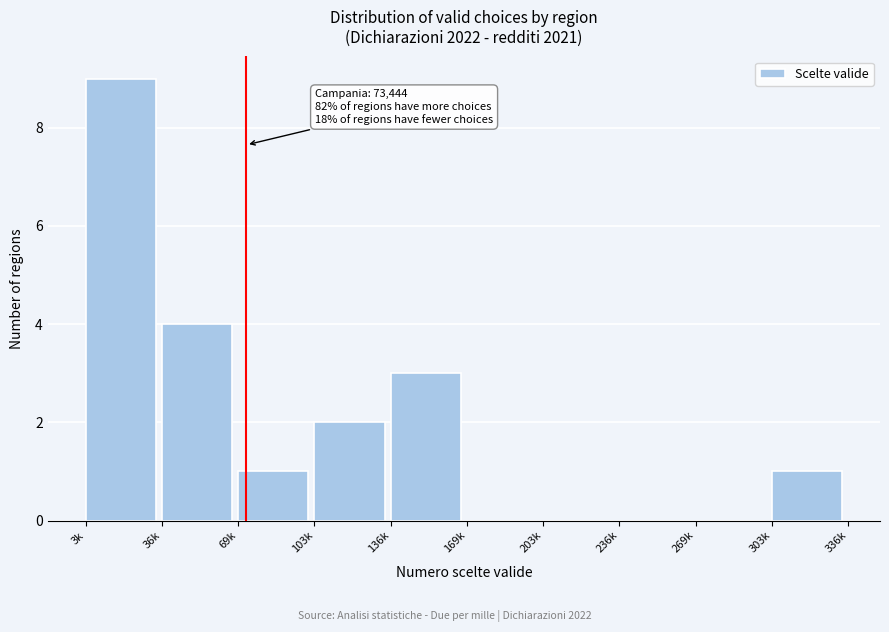

Reading left to right, list all the values displayed in this chart.

3k=9	36k=4	69k=1	103k=2	136k=3	169k=0	203k=0	236k=0	269k=0	303k=1